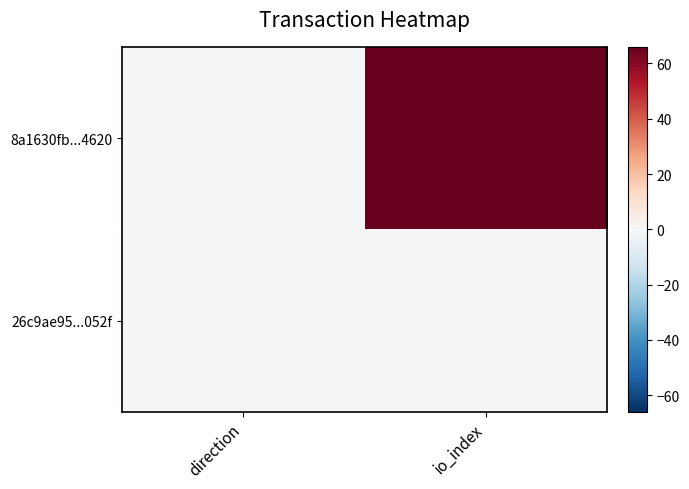

Reading left to right, transcribe all the data shown in this chart.

8a1630fb...4620: direction=-1	io_index=66
26c9ae95...052f: direction=1	io_index=1